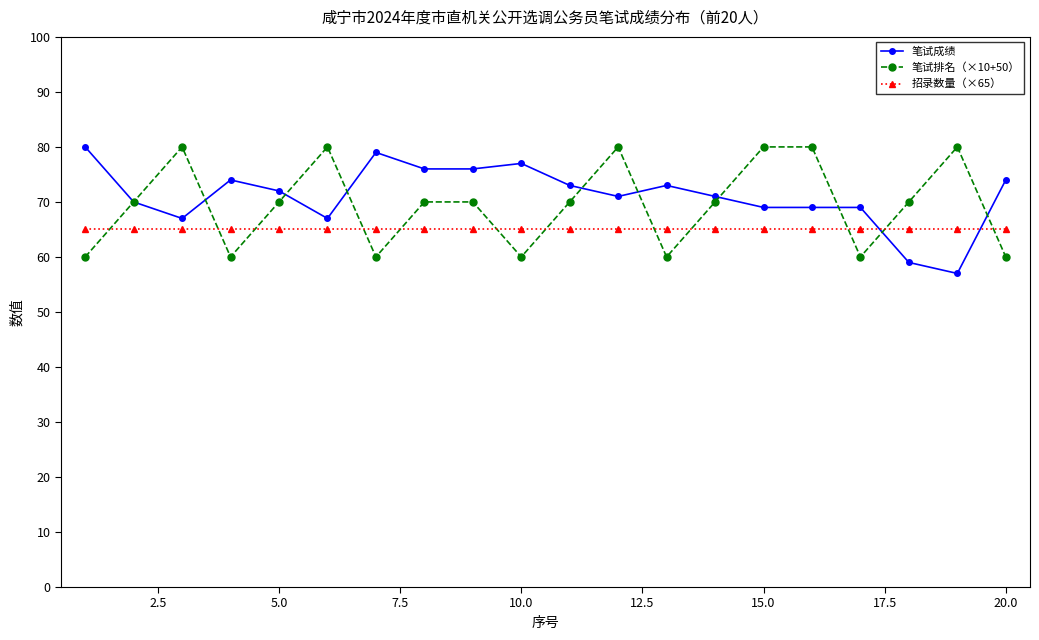

After their last crossing, which series has the higher values: 招录数量（×65） or 笔试成绩?

笔试成绩